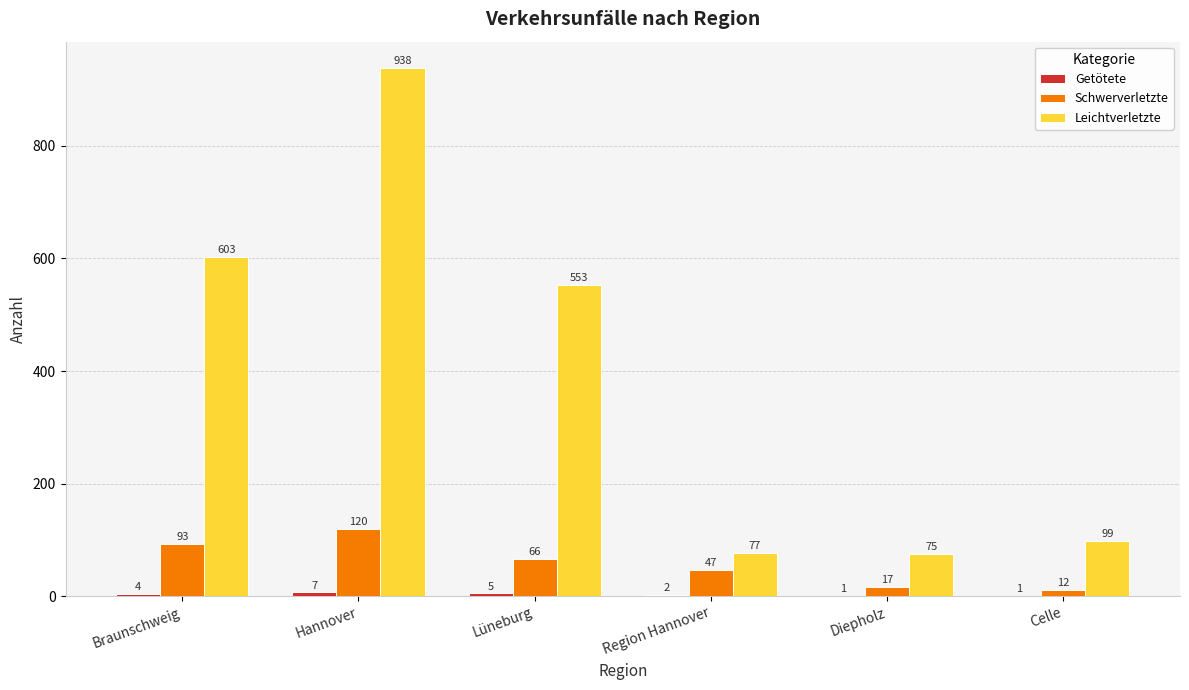

At which label does Schwerverletzte reach its peak?

Hannover